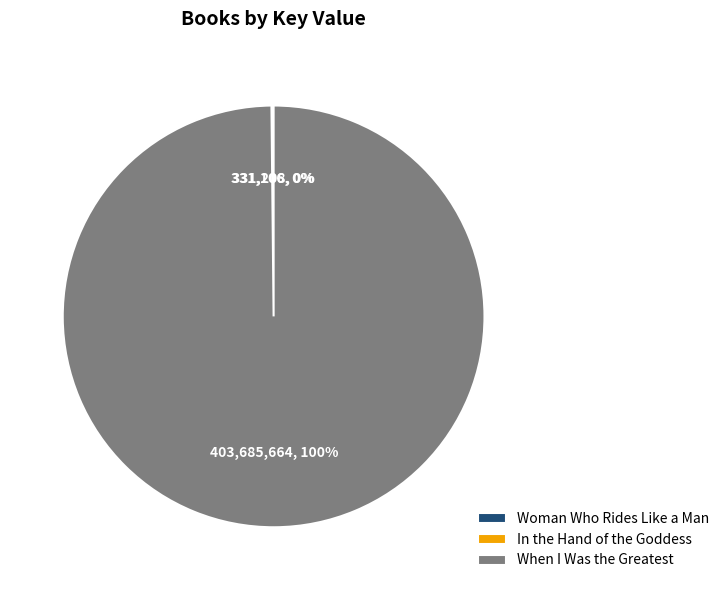

Which slice is the largest?

When I Was the Greatest